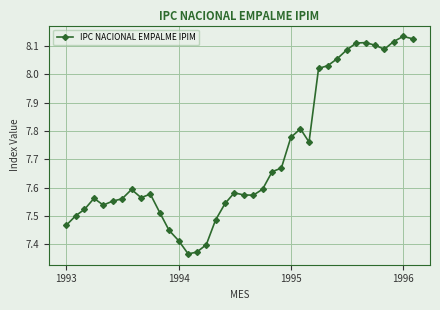

What is the difference between the maximum and second lowest values?

0.8